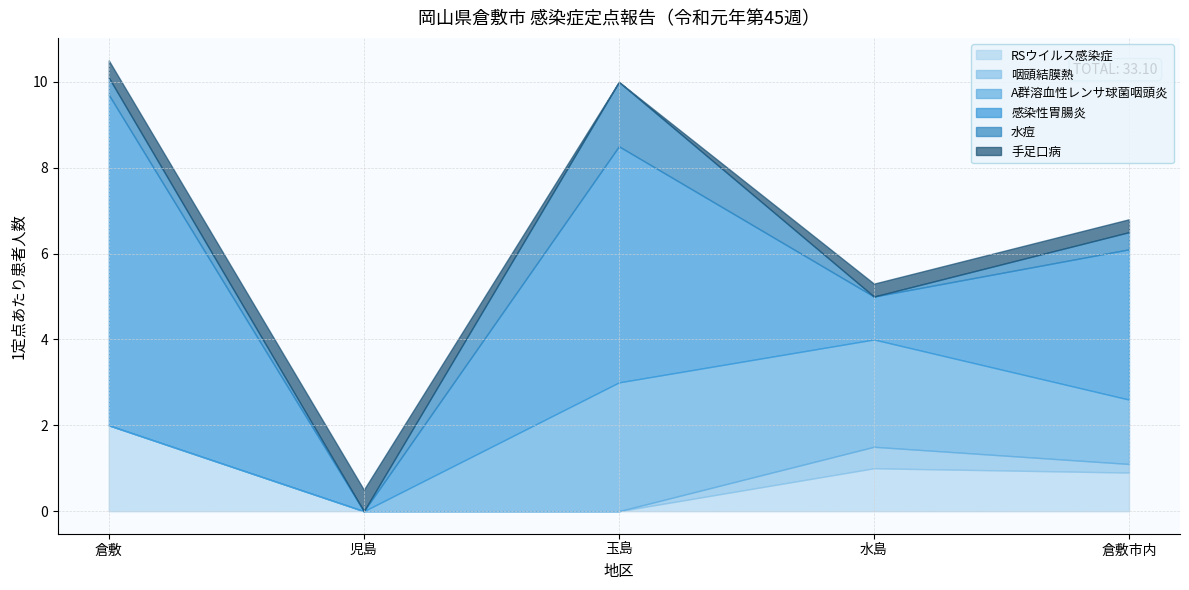

Reading left to right, list all the values displayed in this chart.

RSウイルス感染症: 2.0	0.0	0.0	1.0	0.9
咽頭結膜熱: 0.0	0.0	0.0	0.5	0.2
A群溶血性レンサ球菌咽頭炎: 0.0	0.0	3.0	2.5	1.5
感染性胃腸炎: 7.7	0.0	5.5	1.0	3.5
水痘: 0.4	0.0	1.5	0.0	0.4
手足口病: 0.4	0.5	0.0	0.3	0.3